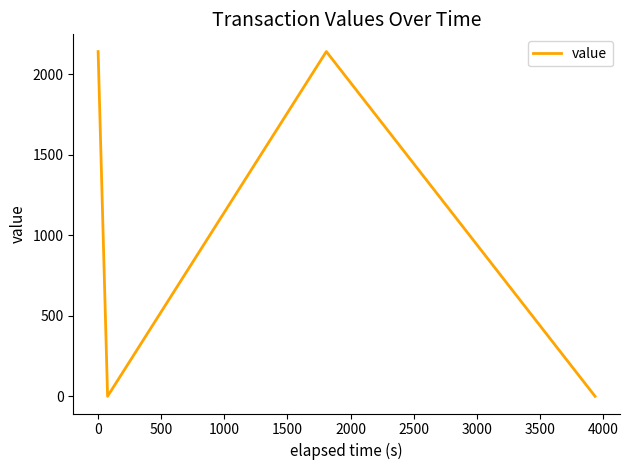

What is the greatest value displayed?

2142.0